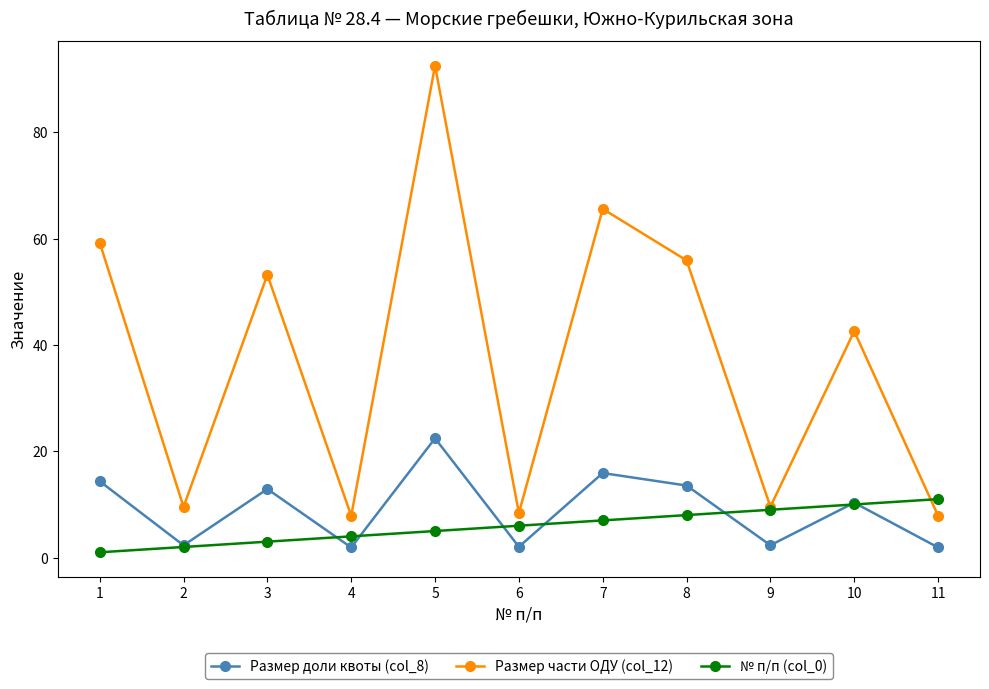

What is the value of the № п/п (col_0) point at the 8th from the left?

8.0